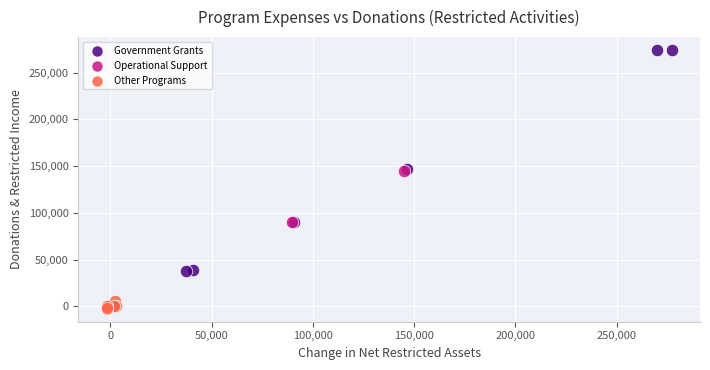

Which series reaches the maximum Y coordinate?

Government Grants